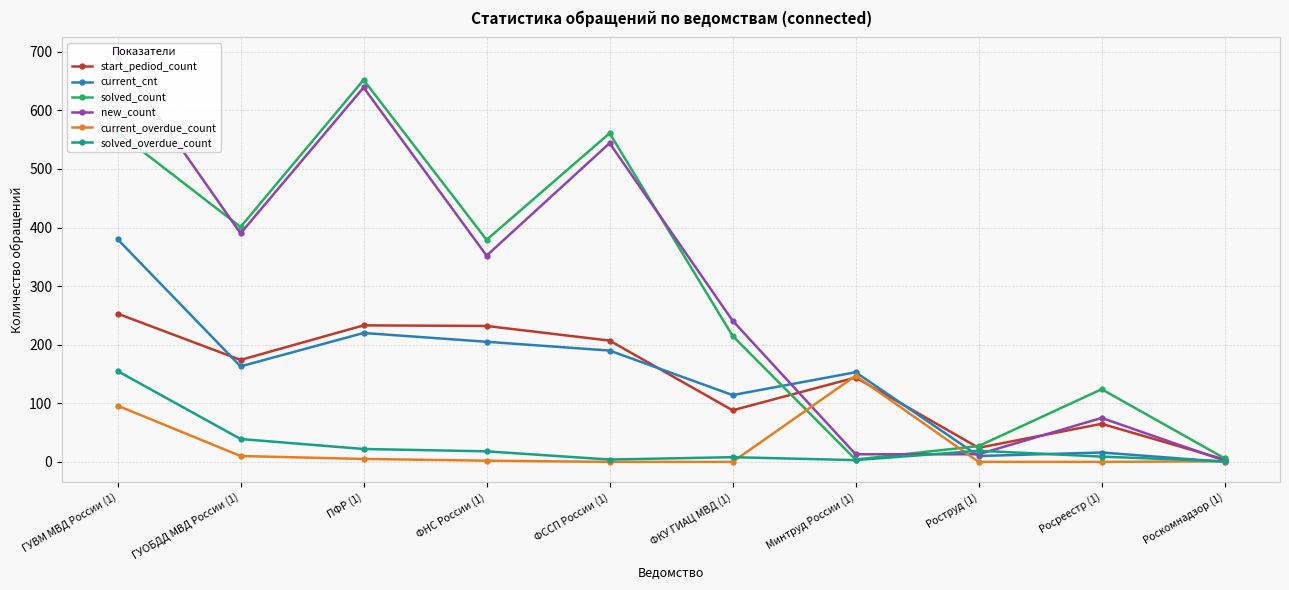

What is the difference between the highest and lowest values at ПФР (1)?

647